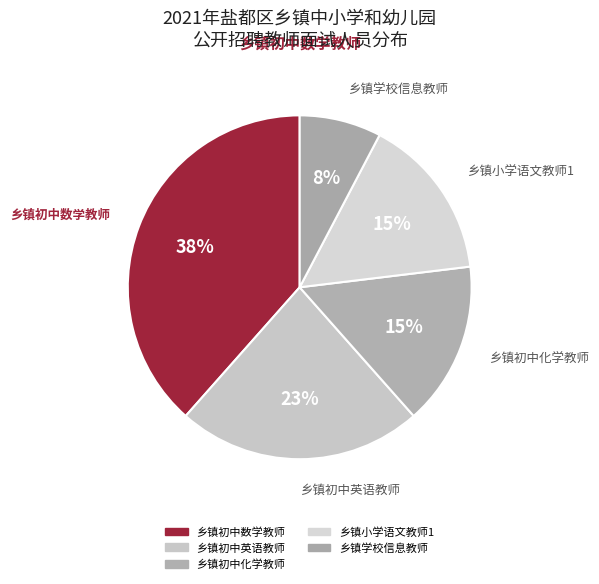

How many slices are in this pie chart?

5